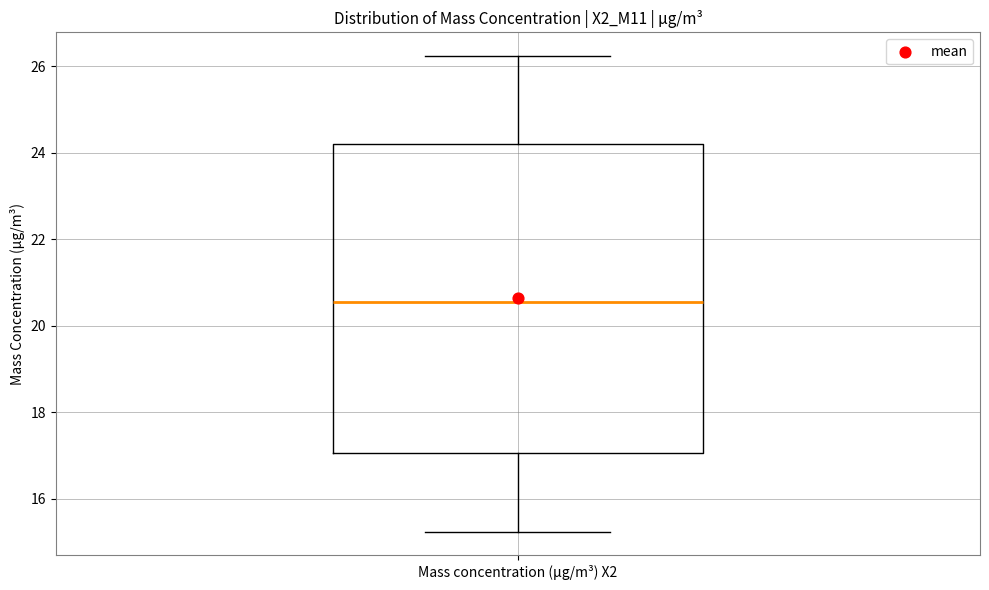

Where does the median line of the box for Mass concentration (μg/m³) X2 sit on the y-axis? The values are not printed on the chart, so give them approximately, as read against the axis.

20.6